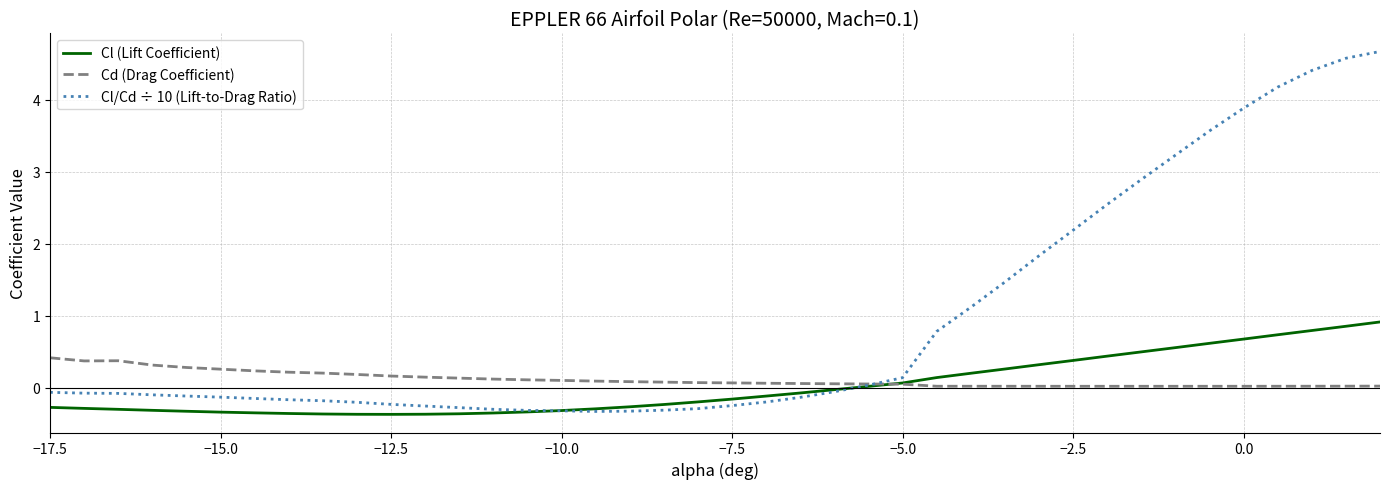

True or false: Cl (Lift Coefficient) and Cd (Drag Coefficient) intersect in this chart.

True